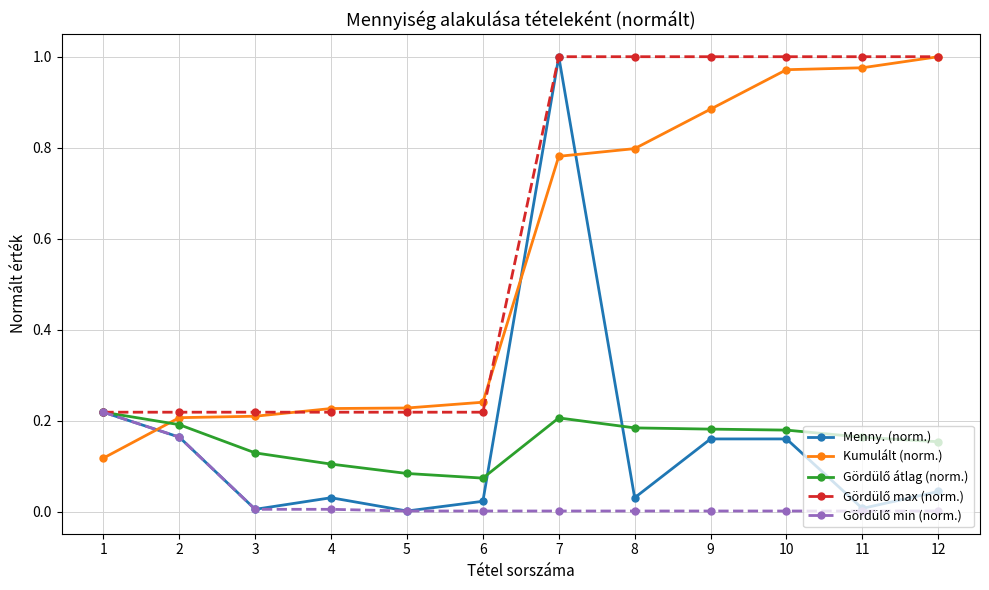

Which series has the largest range (max minus min)?

Menny. (norm.)